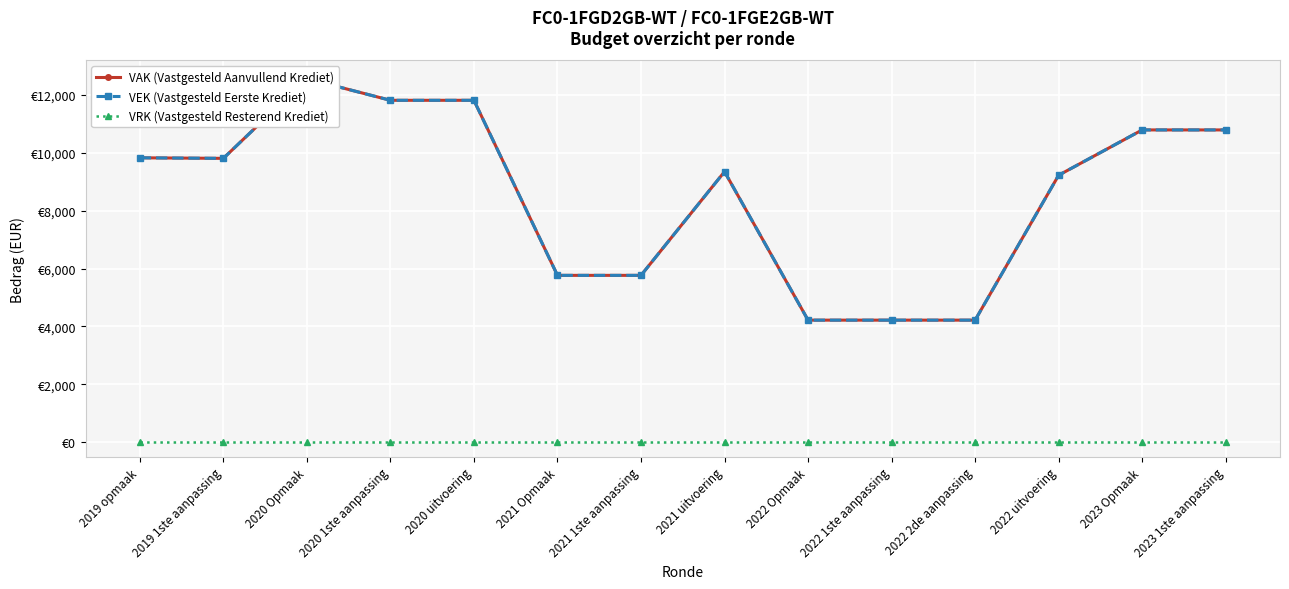

At which category does VEK (Vastgesteld Eerste Krediet) reach its first local valley?

2019 1ste aanpassing